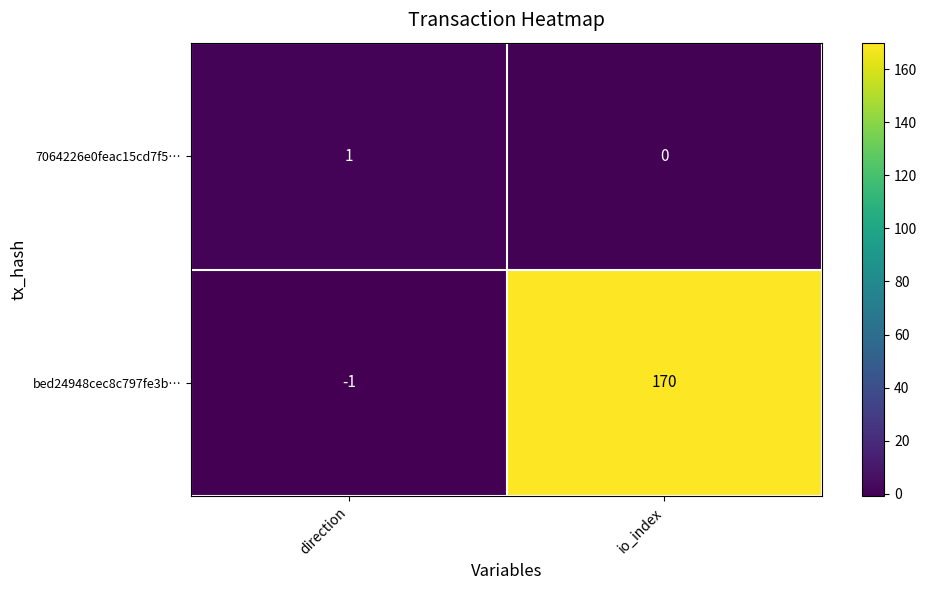

Rank the series by their average value, from lowest to highest.

7064226e0feac15cd7f5…, bed24948cec8c797fe3b…